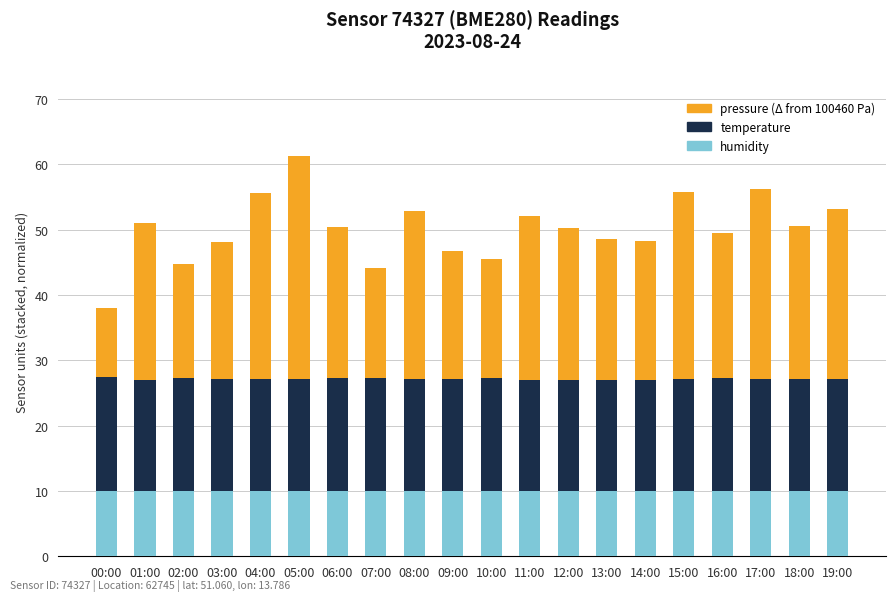

What is the total value across all series at 19:00?

53.1